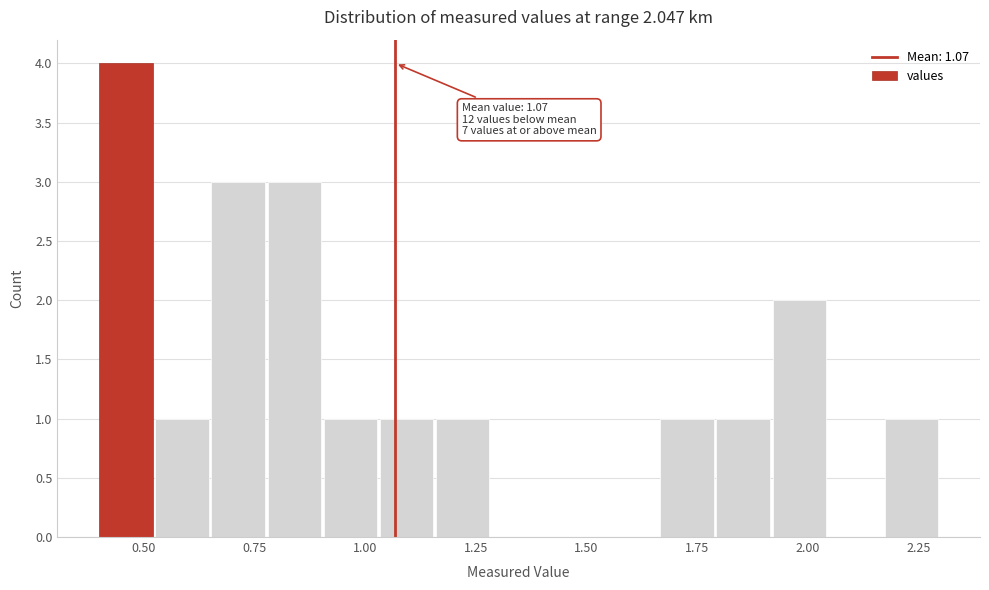

Read against the x-axis, roughly where is the centre of the tallest bar?

0.45